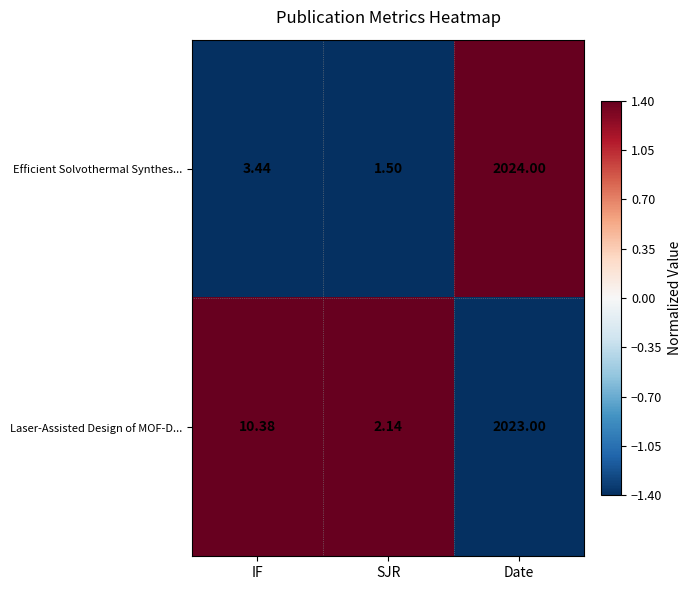

At which label does Efficient Solvothermal Synthes... reach its peak?

Date